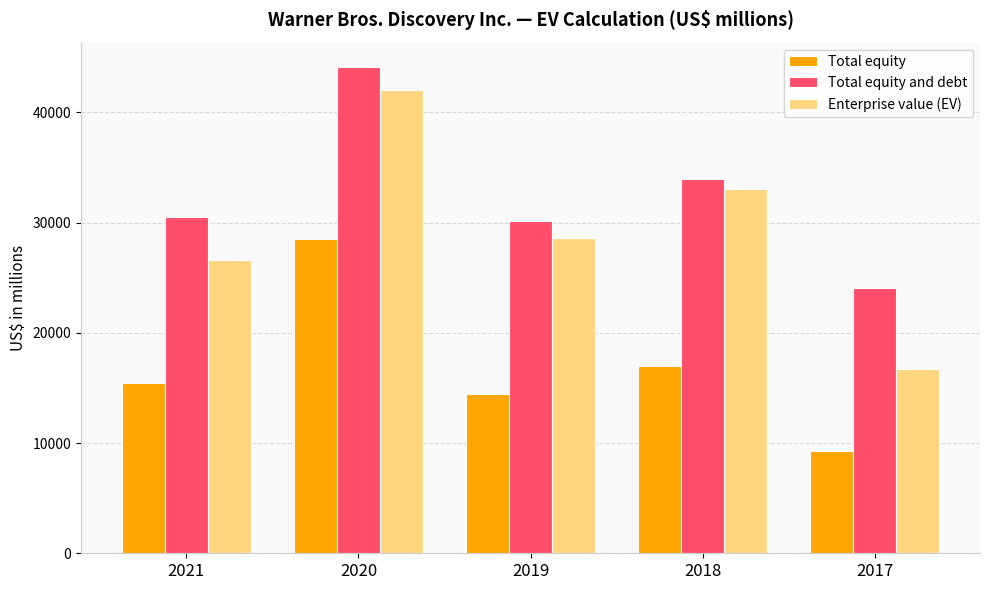

How many distinct data groups are displayed?

3